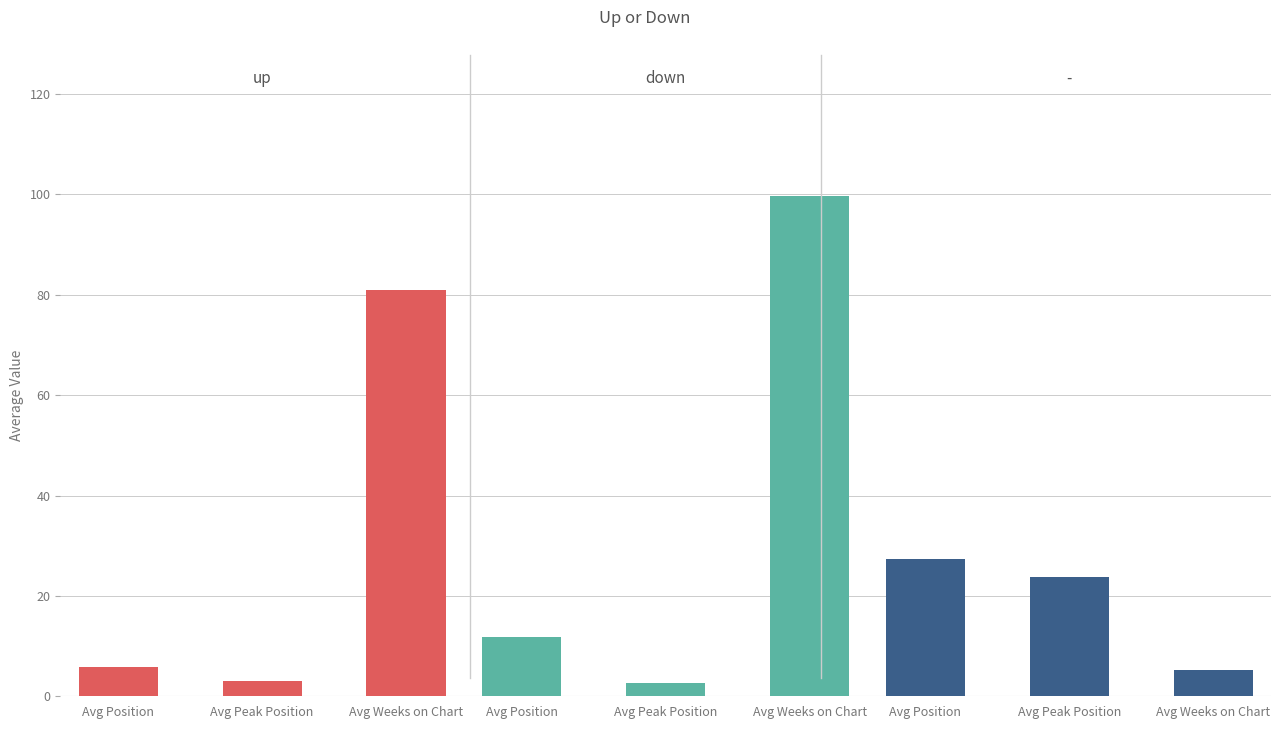

What is the difference between the highest and lowest values at Avg Weeks on Chart?

18.6